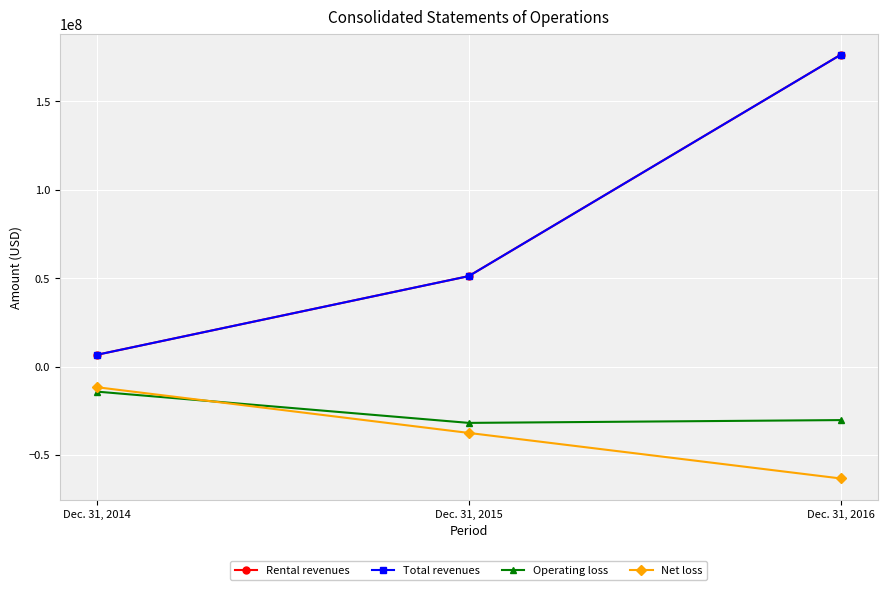

Which series changed the most between Dec. 31, 2015 and Dec. 31, 2016?

Rental revenues